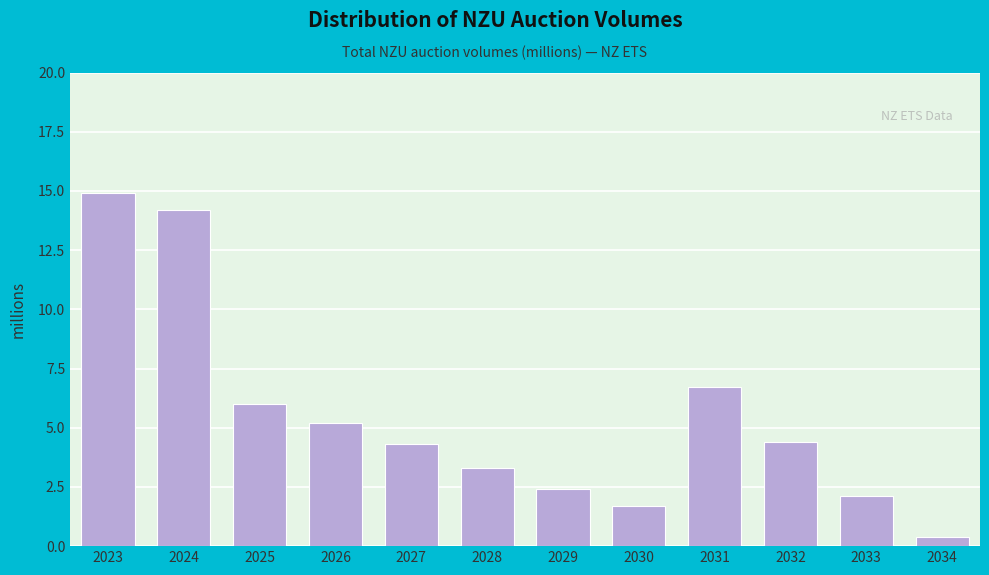

Reading right to left, extract all data points from this chart.

0.4	2.1	4.4	6.7	1.7	2.4	3.3	4.3	5.2	6.0	14.2	14.9